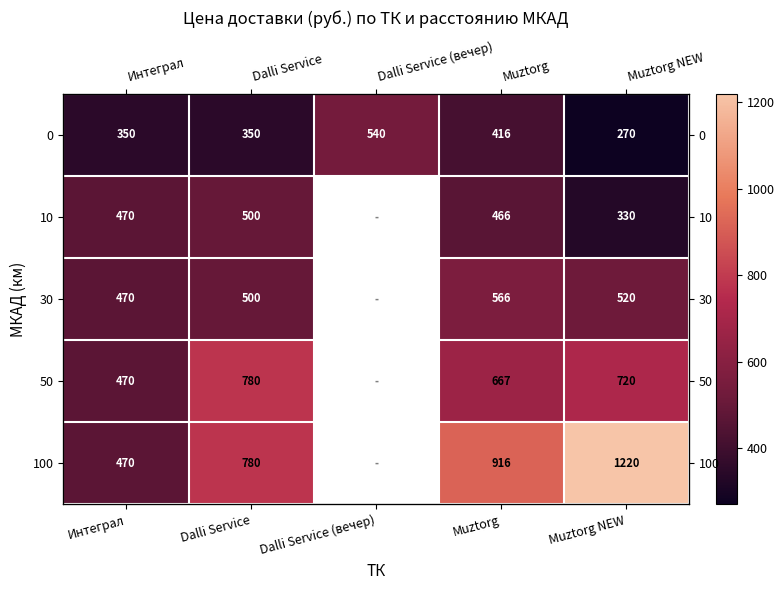

What value does the 30 series have at Dalli Service?

500.0